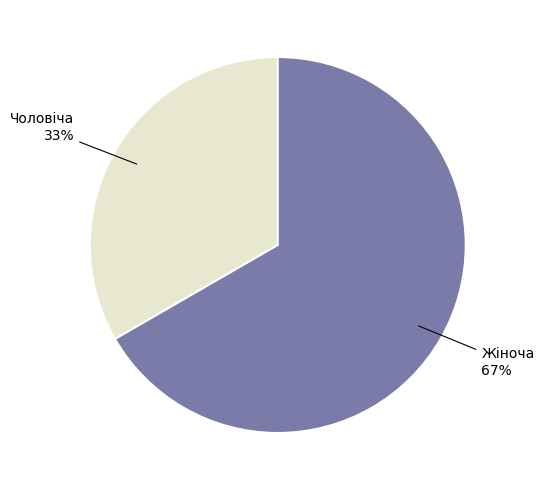

Which has a higher value, Чоловіча or Жіноча?

Жіноча